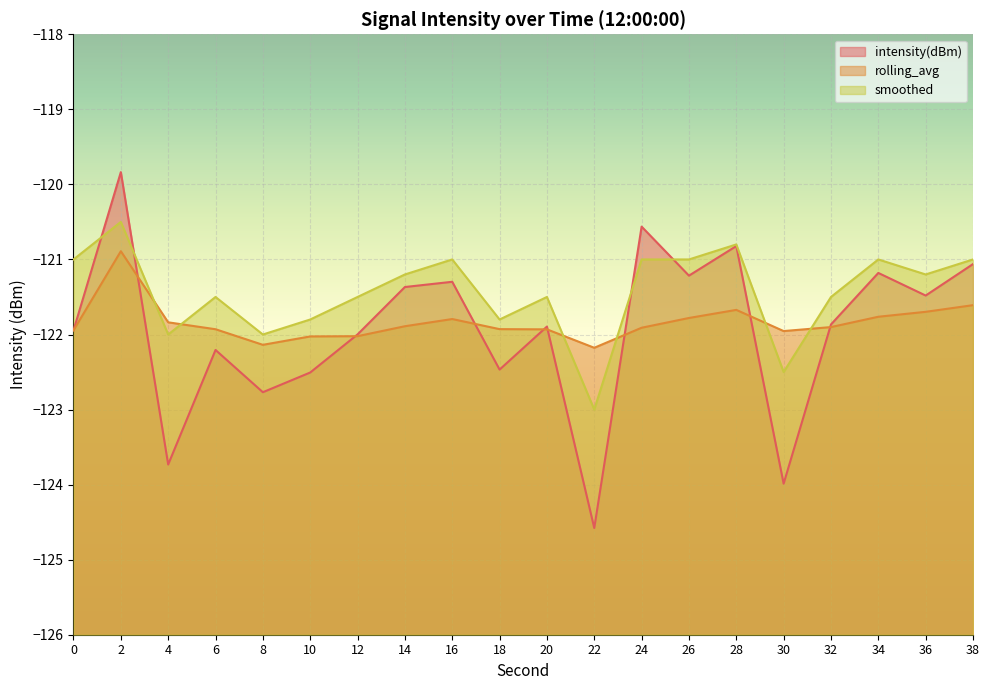

At 12, list the series in order from smallest to largest.

rolling_avg, intensity(dBm), smoothed